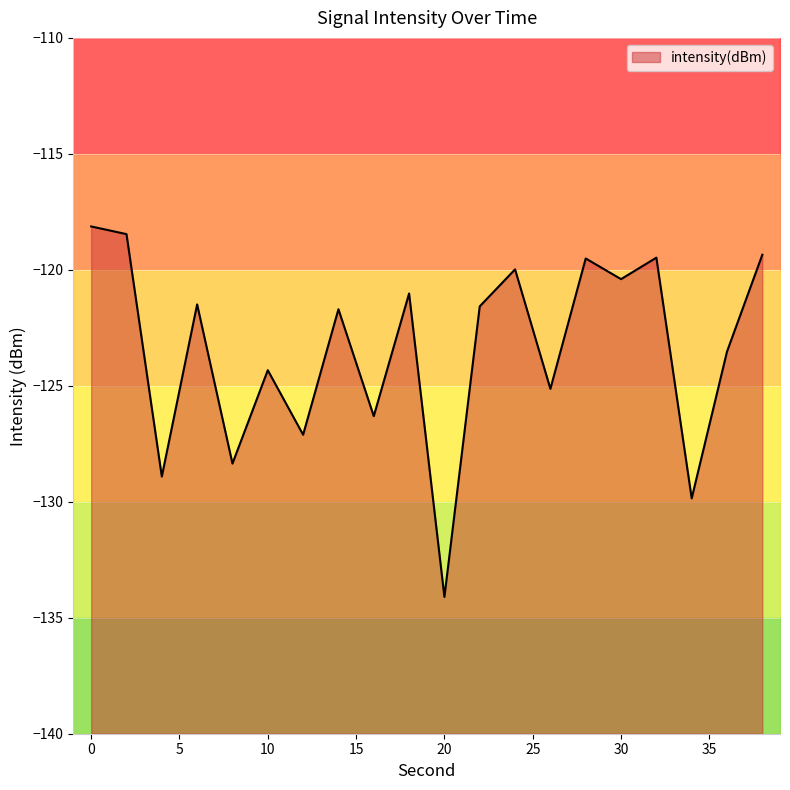

How many lines are shown in the chart?

1